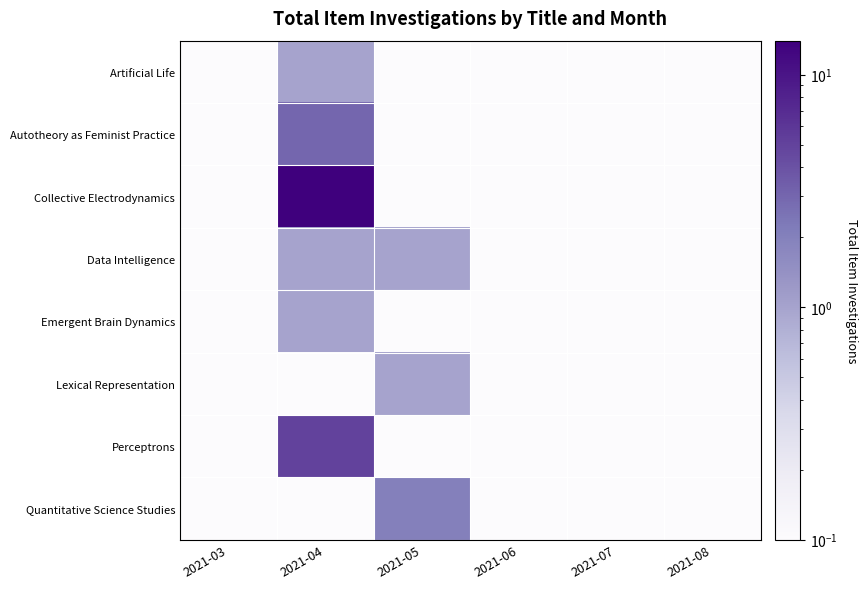

Which series has the largest range (max minus min)?

Collective Electrodynamics